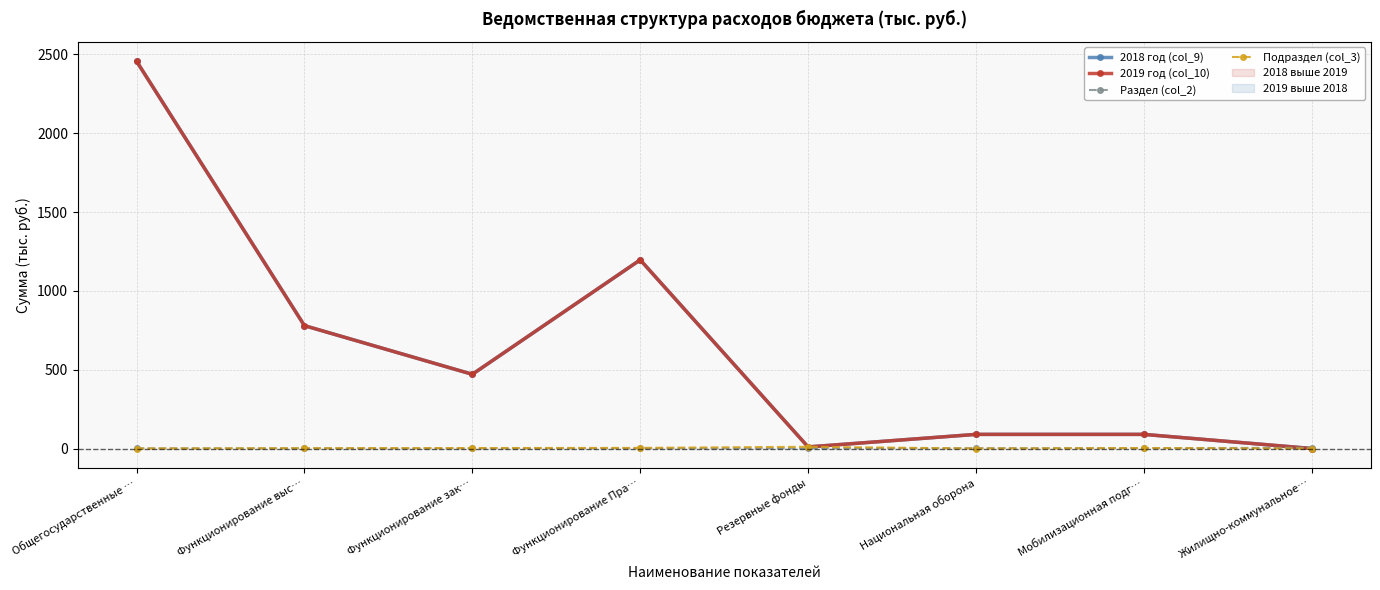

Rank the series at Резервные фонды from highest to lowest value.

Подраздел (col_3), 2018 год (col_9), 2019 год (col_10), Раздел (col_2)